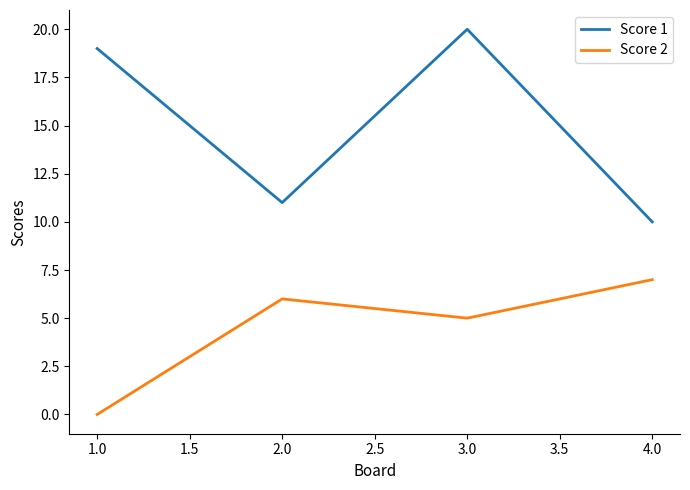

What is the highest value of the Score 1 series?

20